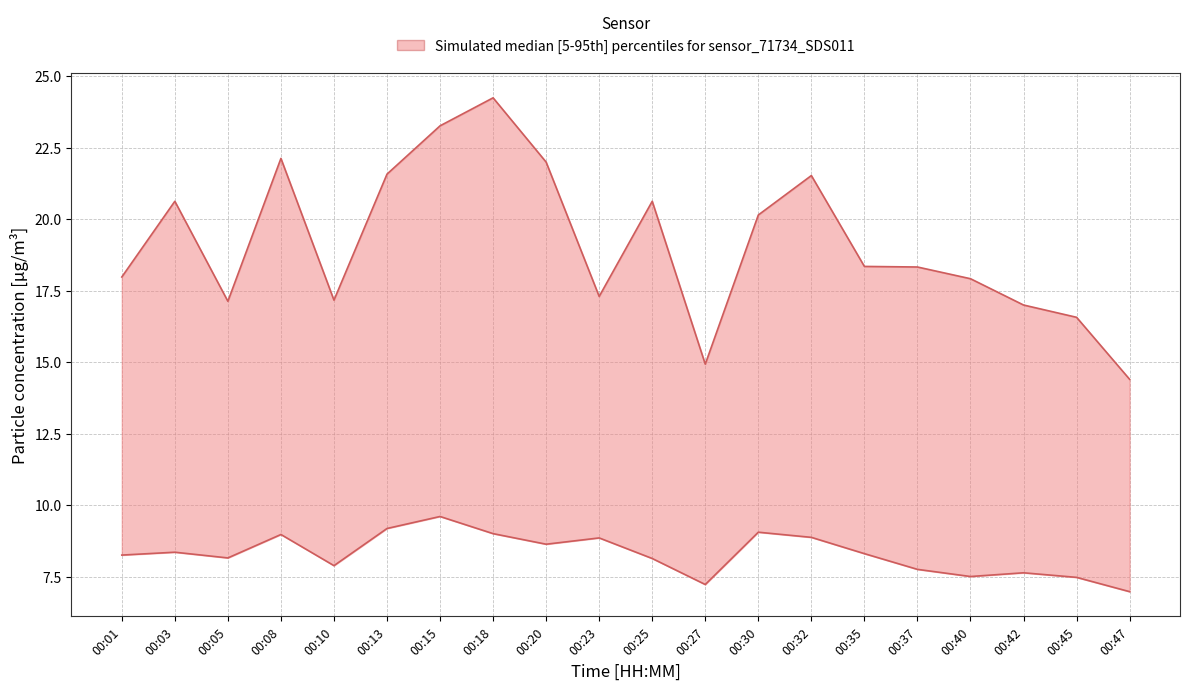

At which category does the chart reach its peak across all series?

00:18